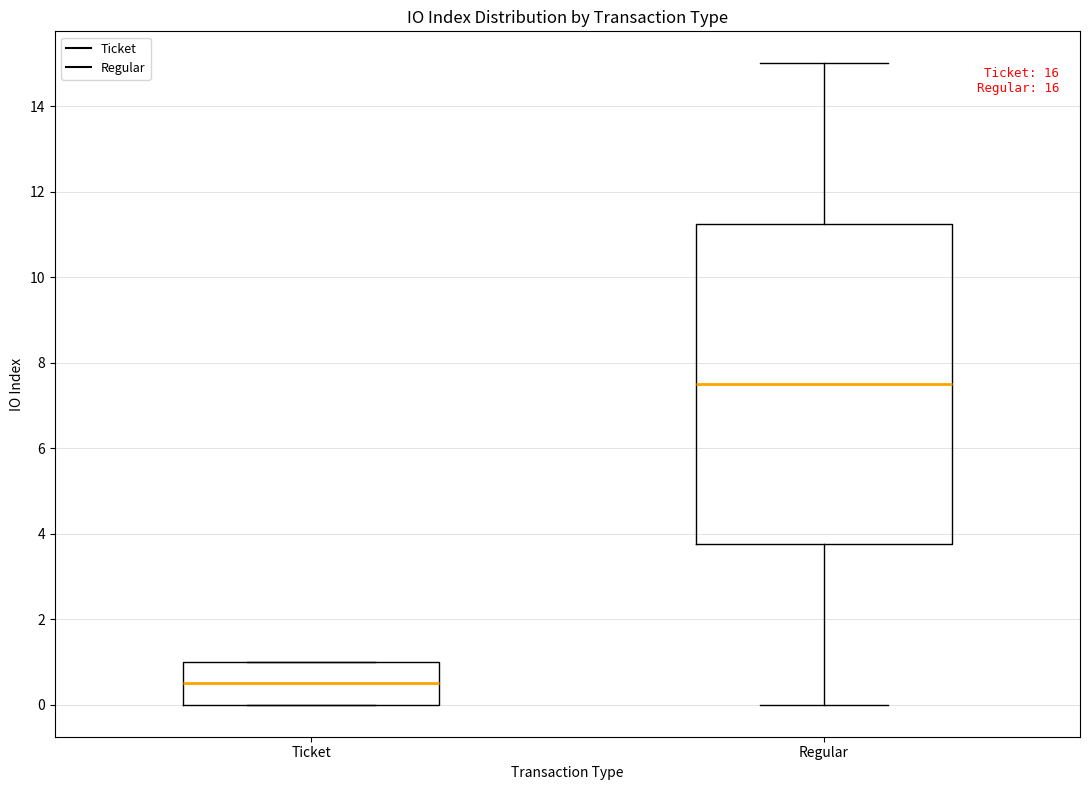

Which box's median line is the highest?

Regular